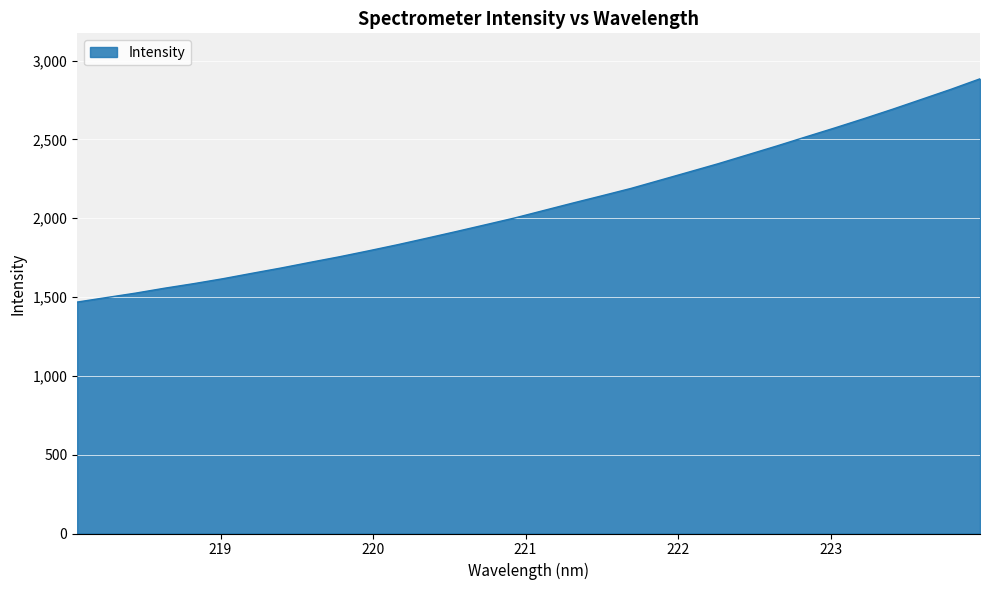

What is the difference between the maximum and minimum values?

1416.1